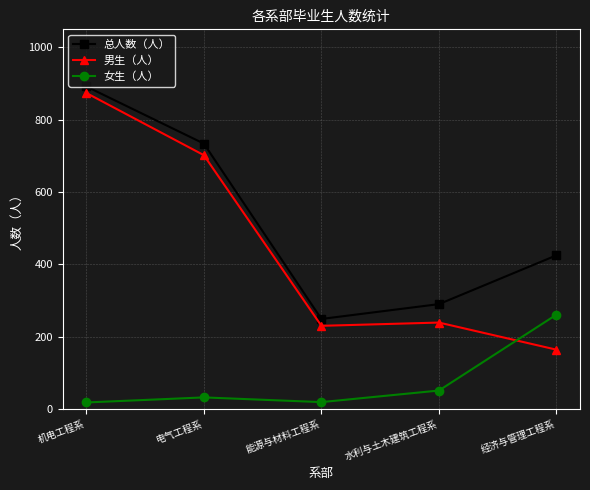

At which label does 男生（人） reach its peak?

机电工程系